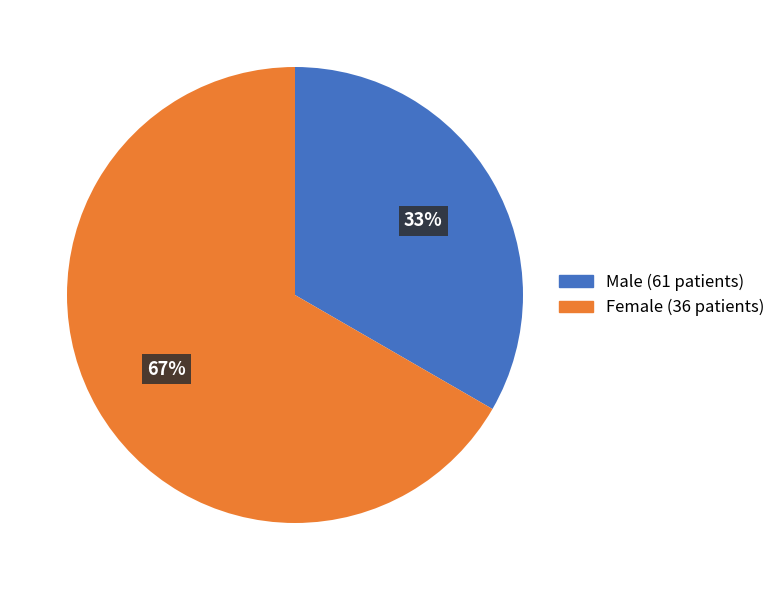

Is there a majority slice in this chart?

Yes